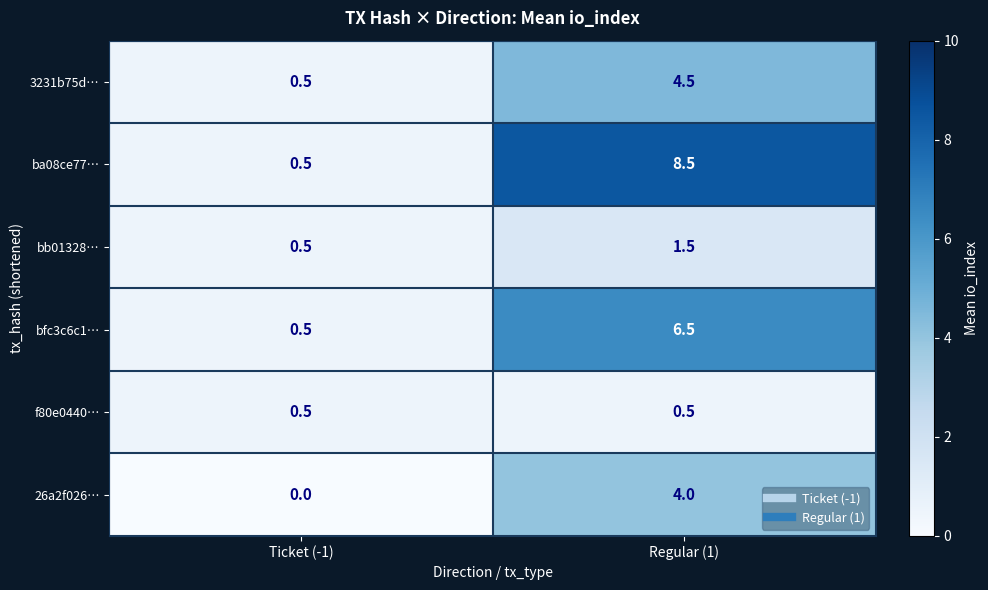

Which series has the largest total across all categories?

ba08ce77…